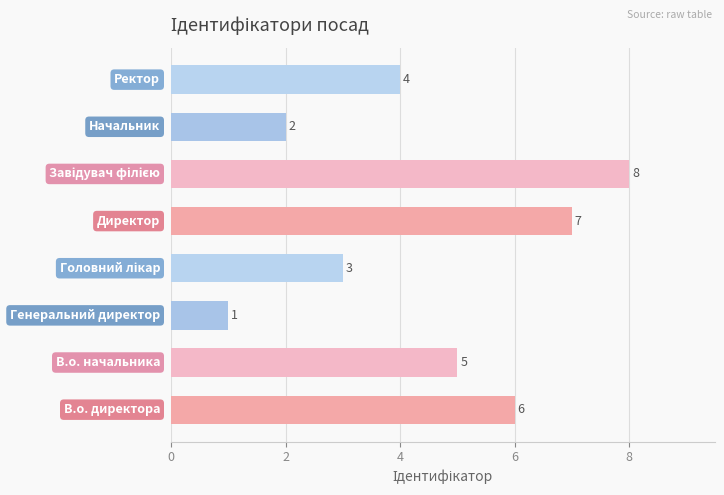

What is the sum of all values?

36